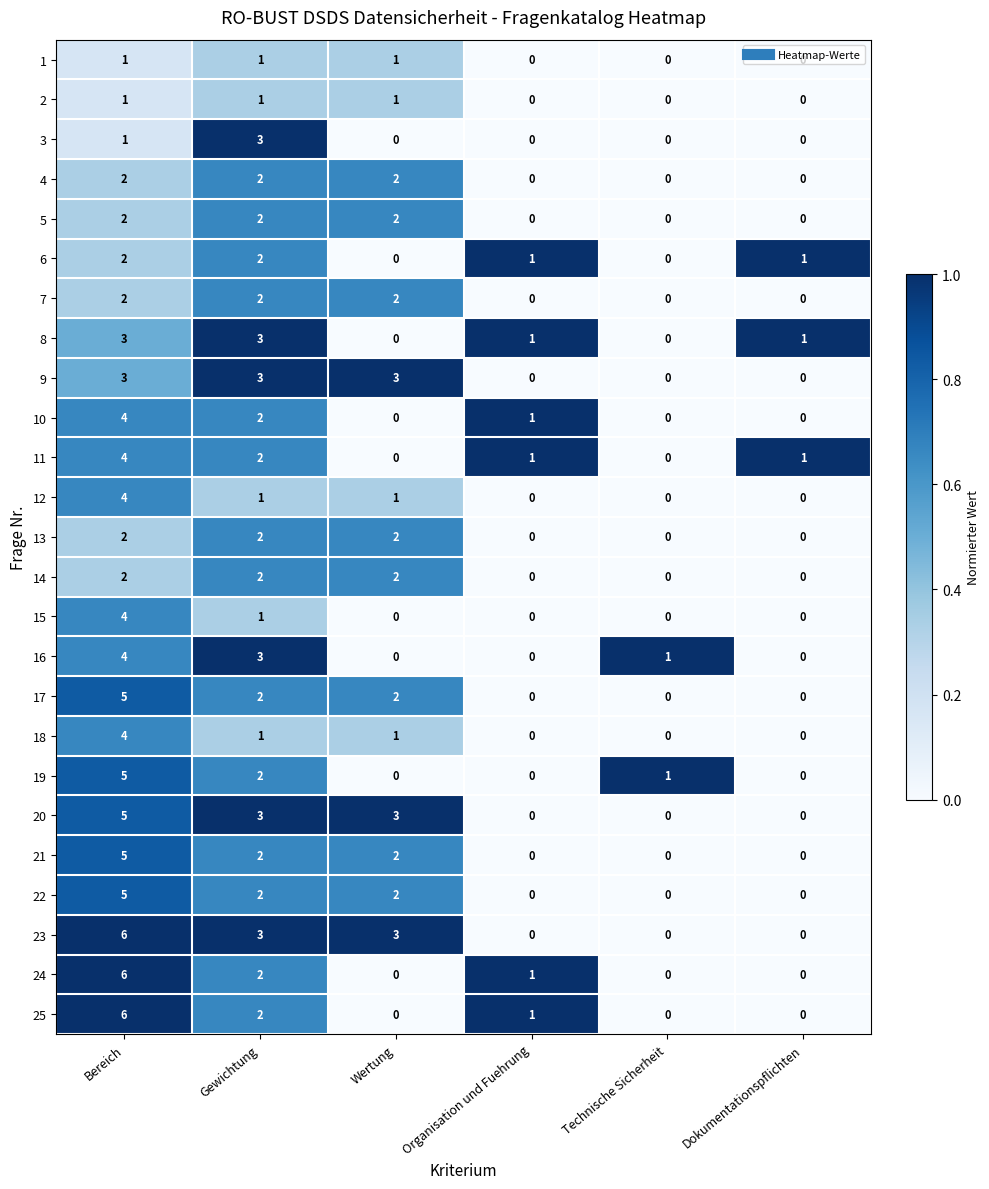

What is the highest value of the 10 series?

4